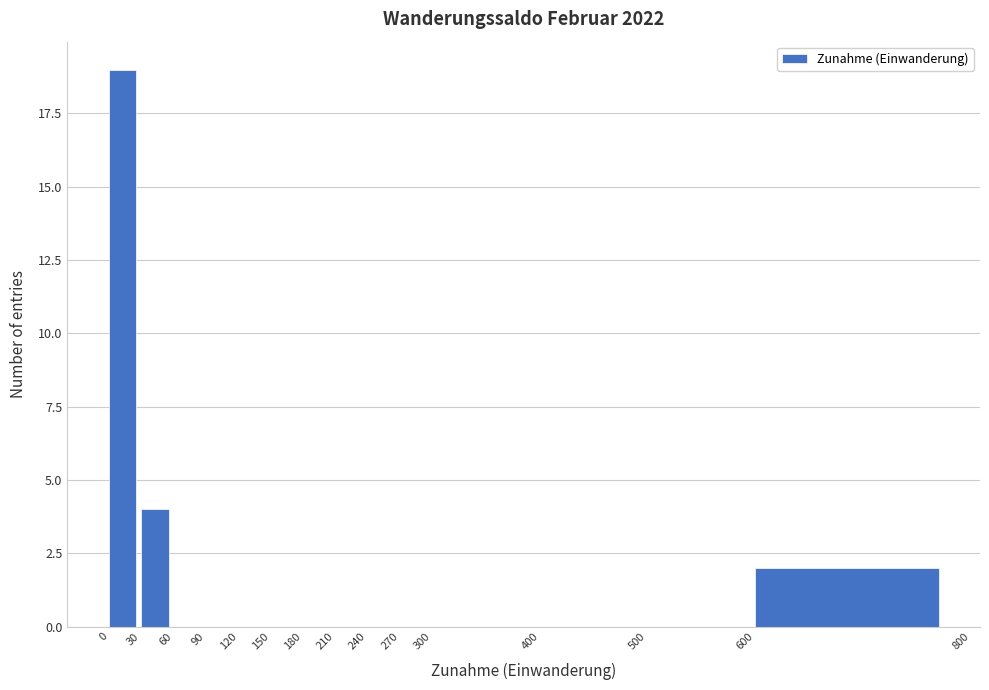

Reading left to right, list every bar in this chart as the range it spans on the x-axis followed by its height. The values are not printed on the chart, so give them approximately, as read against the axis.

0 to 30: 19
30 to 60: 4
60 to 90: 0
90 to 120: 0
120 to 150: 0
150 to 180: 0
180 to 210: 0
210 to 240: 0
240 to 270: 0
270 to 300: 0
300 to 400: 0
400 to 500: 0
500 to 600: 0
600 to 800: 2